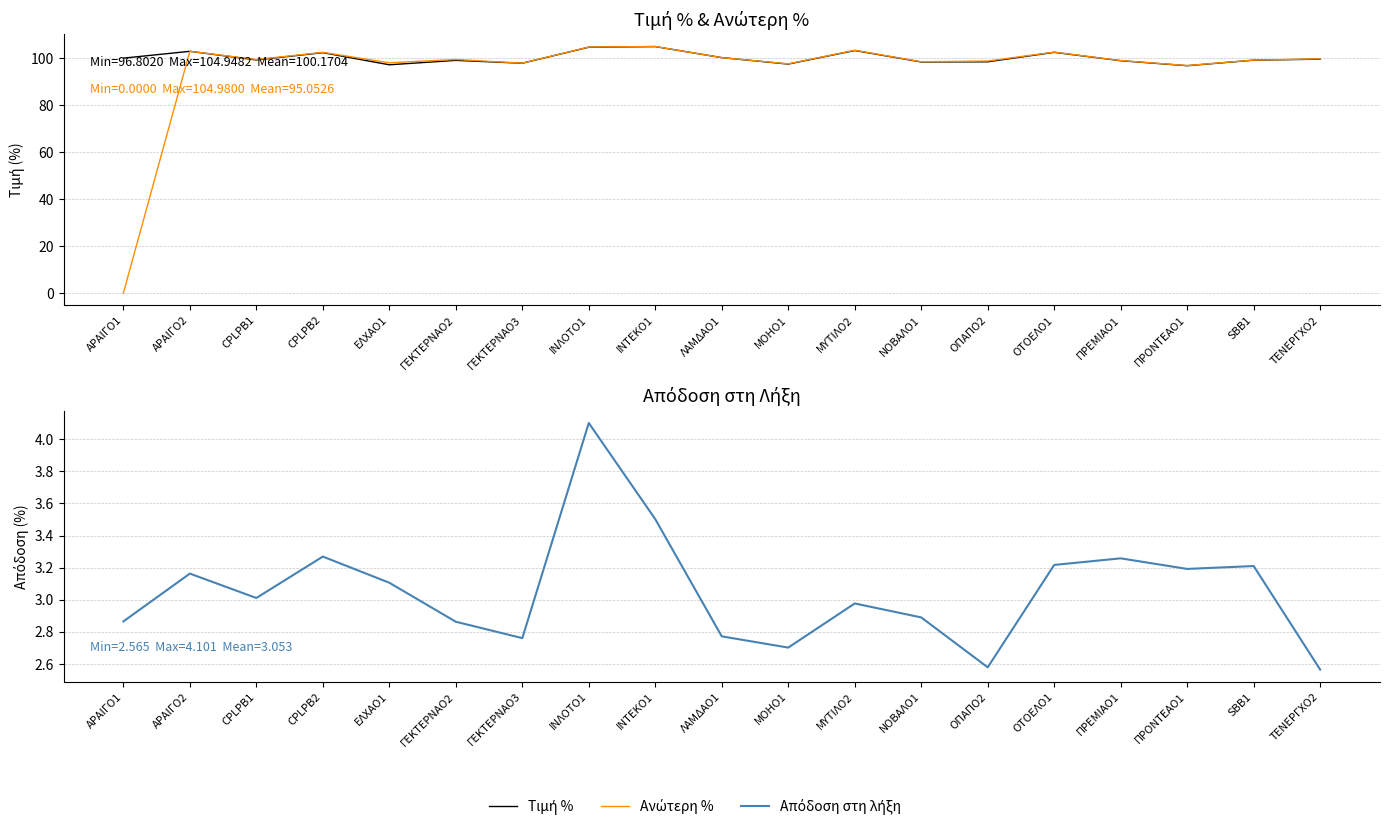

Where do Ανώτερη % and Τιμή % first cross each other?

ΑΡΑΙΓΟ1 and ΑΡΑΙΓΟ2